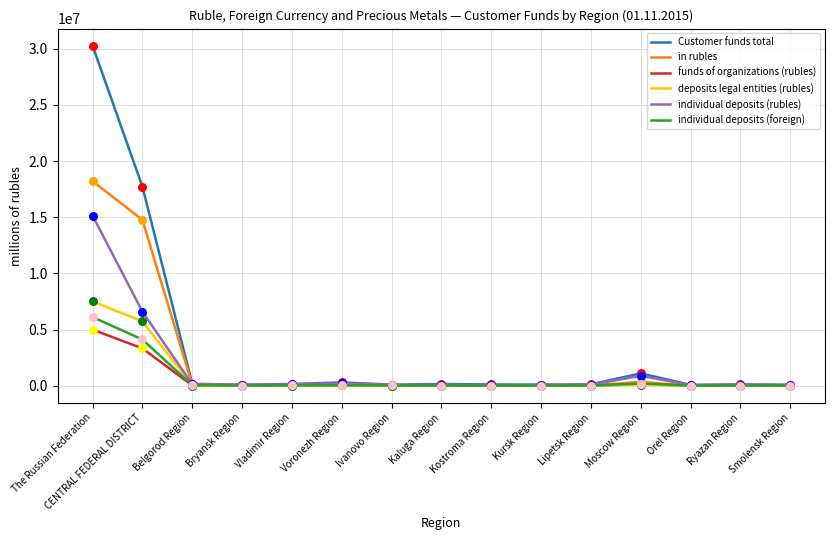

What are all the series names shown in the legend?

Customer funds total, in rubles, funds of organizations (rubles), deposits legal entities (rubles), individual deposits (rubles), individual deposits (foreign)